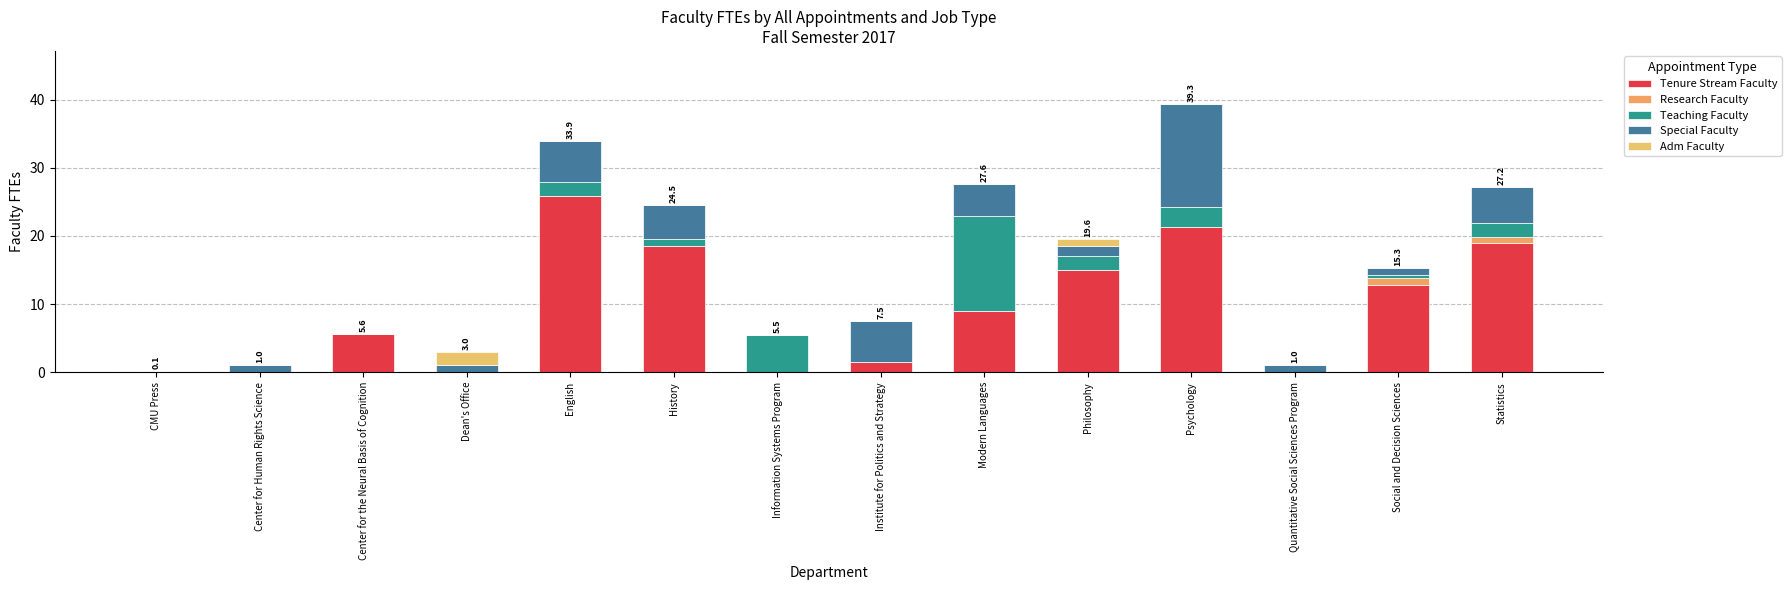

Is it true that Special Faculty equals 1.6 at Philosophy?

True